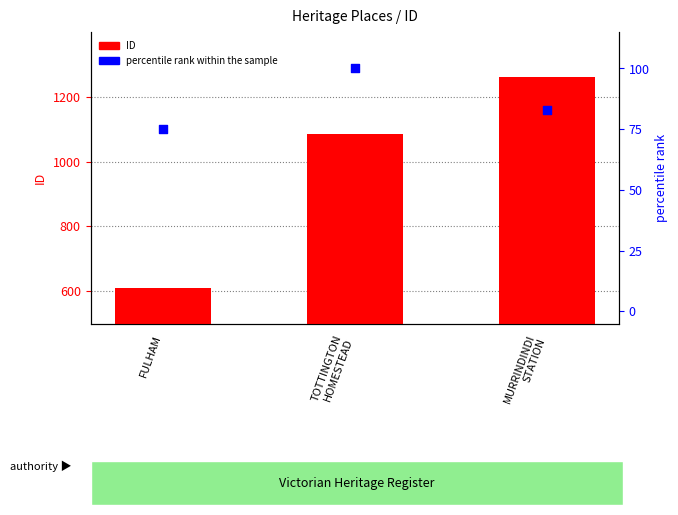

At how many categories does at least one series exceed 1103?

1